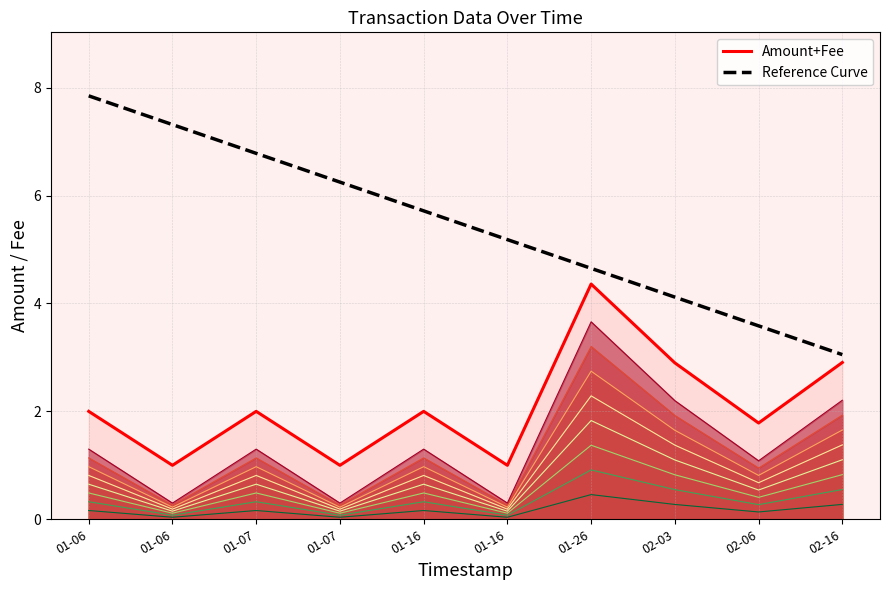

What is the difference between the second highest and minimum values in the Amount+Fee series?

1.9